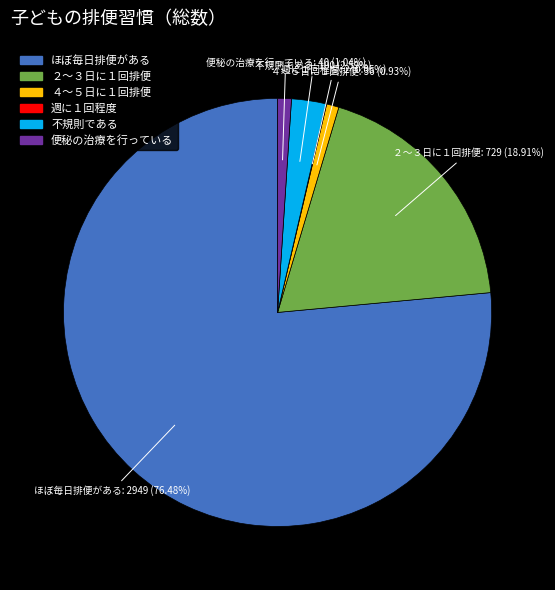

What is the largest slice in the pie chart?

ほぼ毎日排便がある